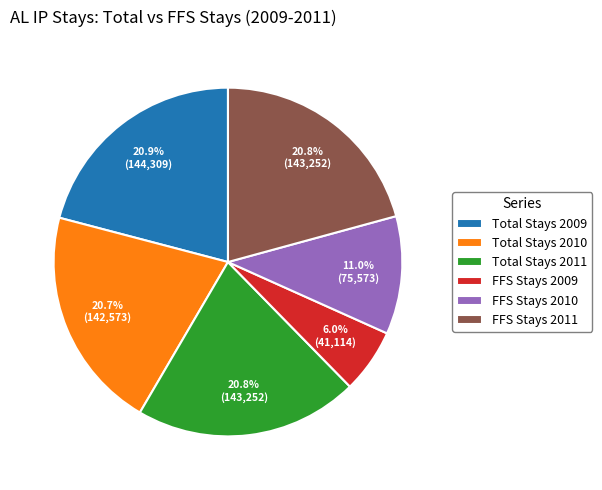

Is there a majority slice in this chart?

No